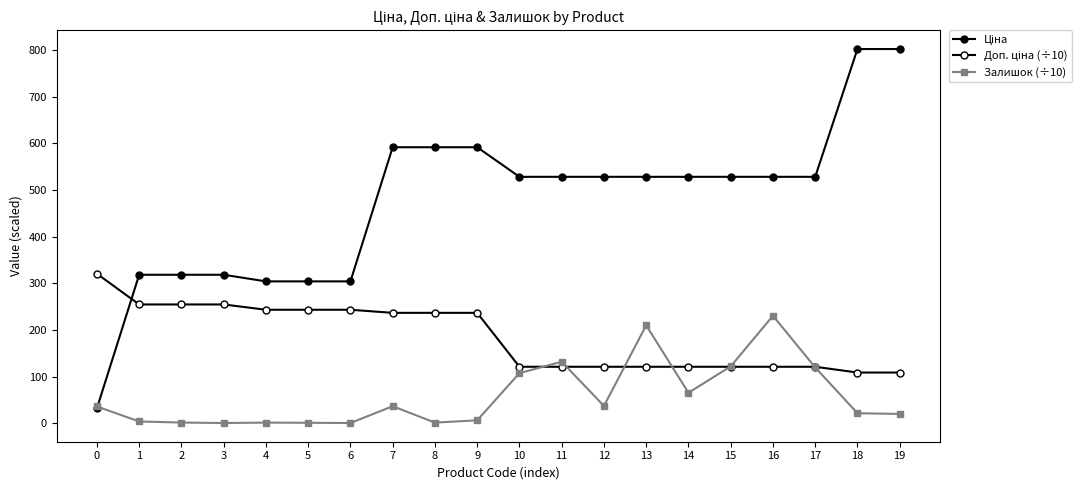

How many data points in Залишок (÷10) are less than 36?

10